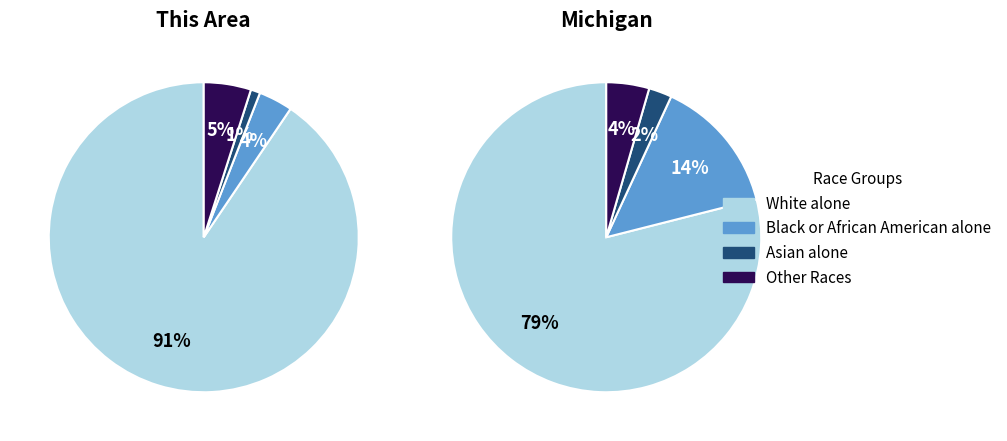

To the nearest percent, what portion does Black or African American alone represent?

4%